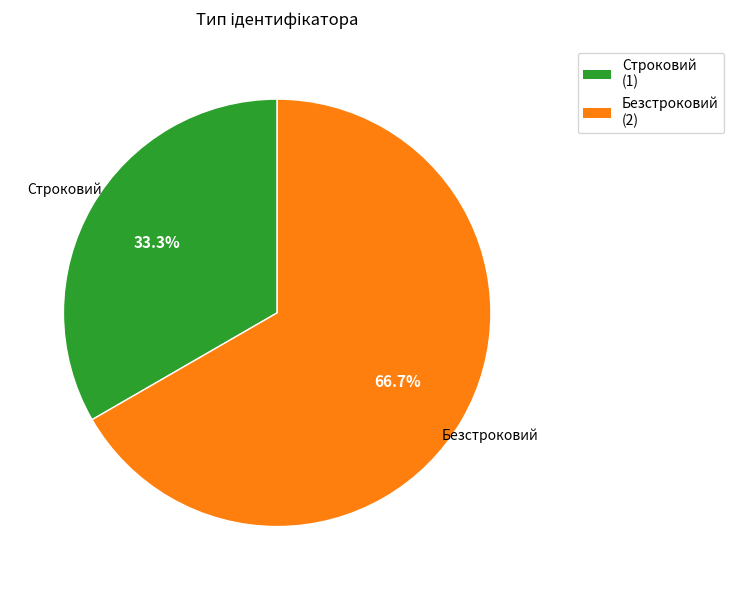

Which category has the smallest portion of the pie?

Строковий